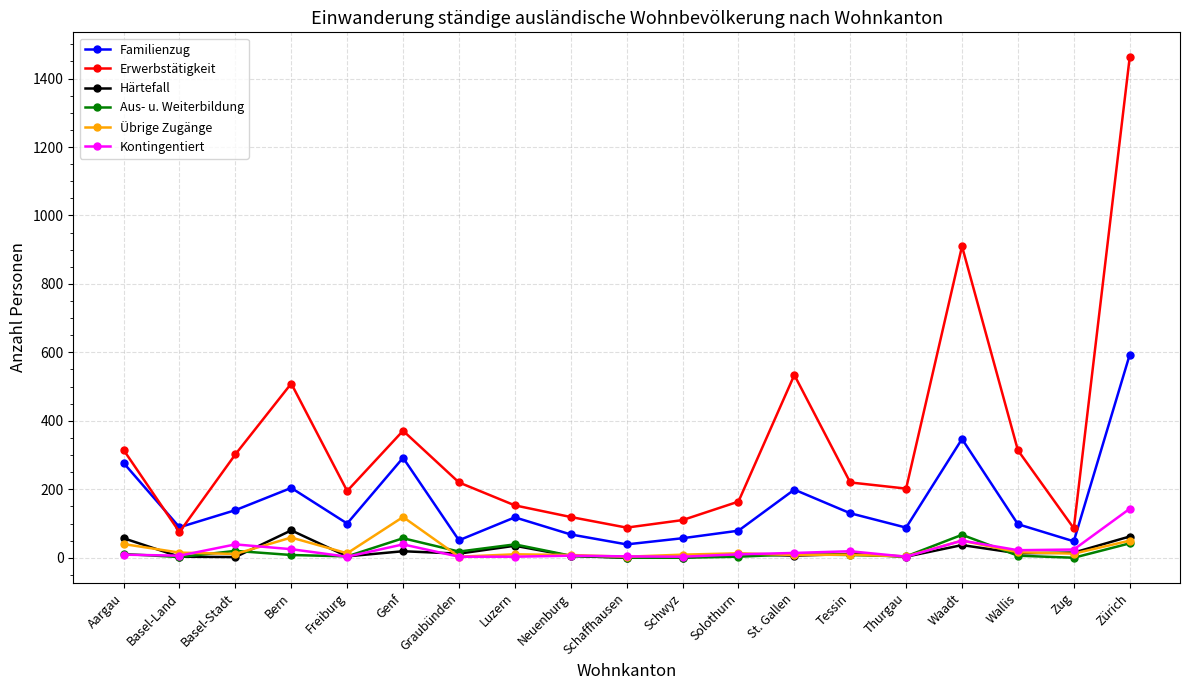

What is the average value of the Kontingentiert series?

22